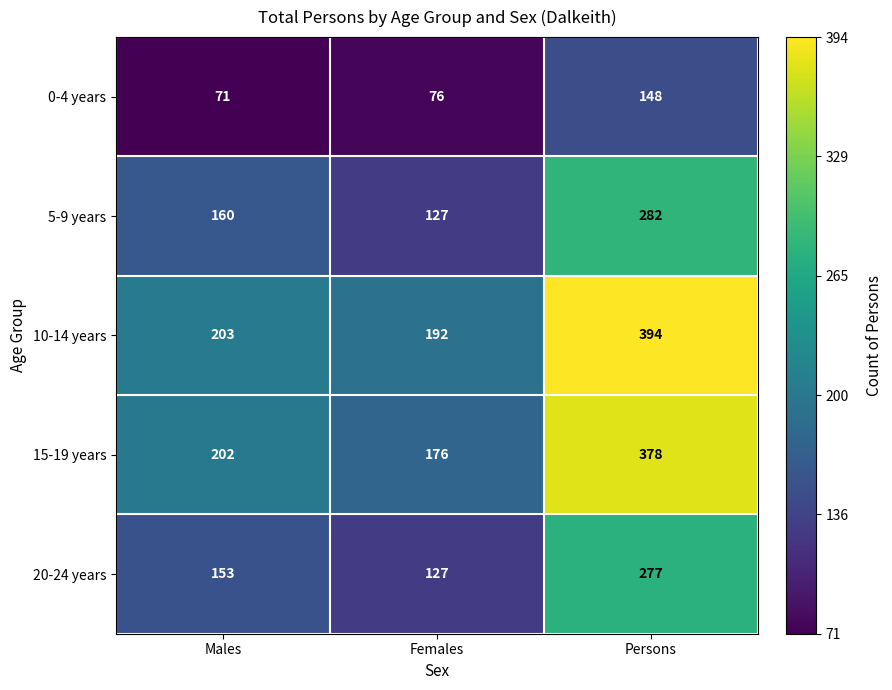

The value of 0-4 years at Females is 42. True or false?

False